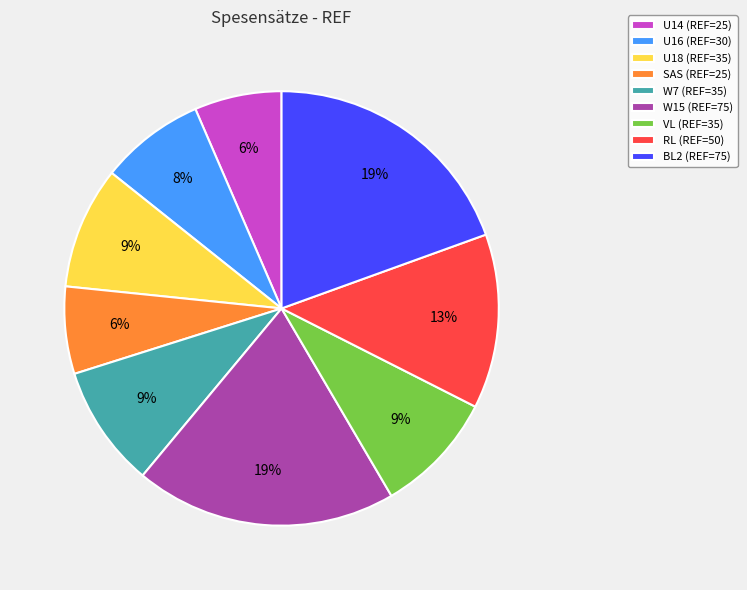

To the nearest percent, what is the difference between the largest and smallest slice percentages?

13%